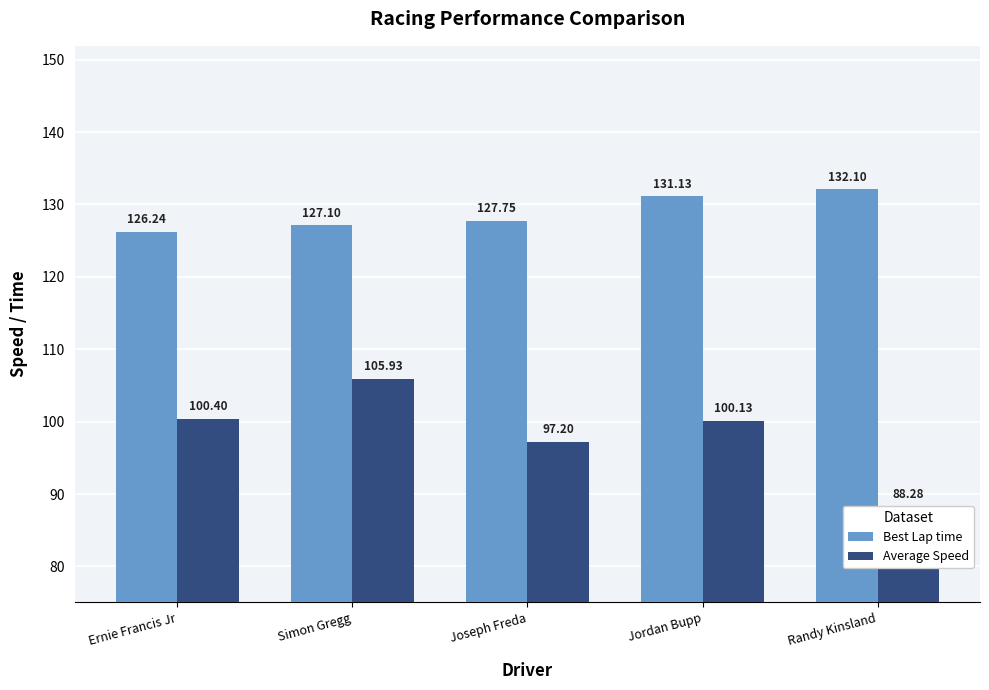

Count the number of data series in this chart.

2